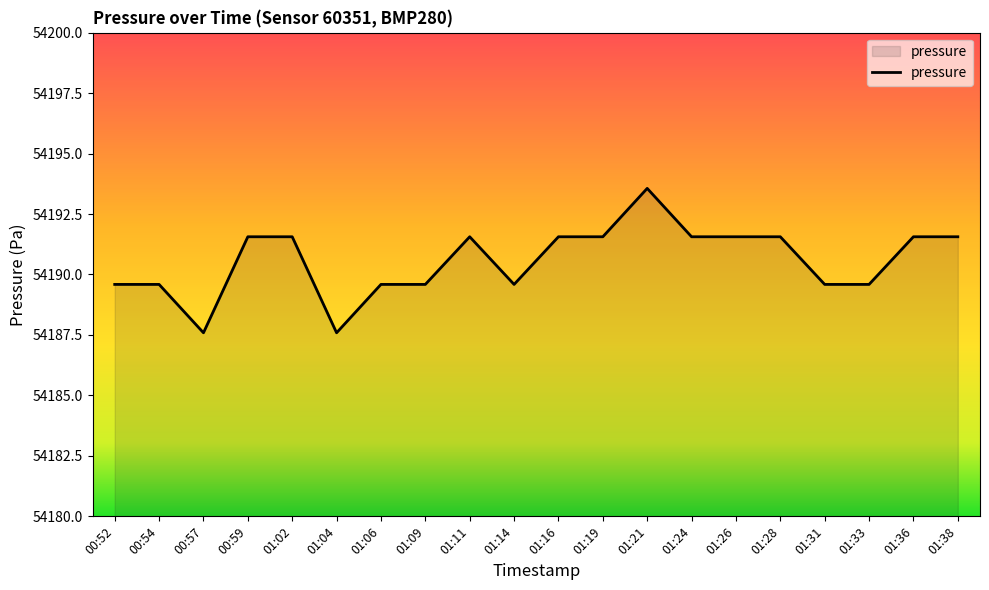

Between 01:14 and 01:11, which is larger?

01:11